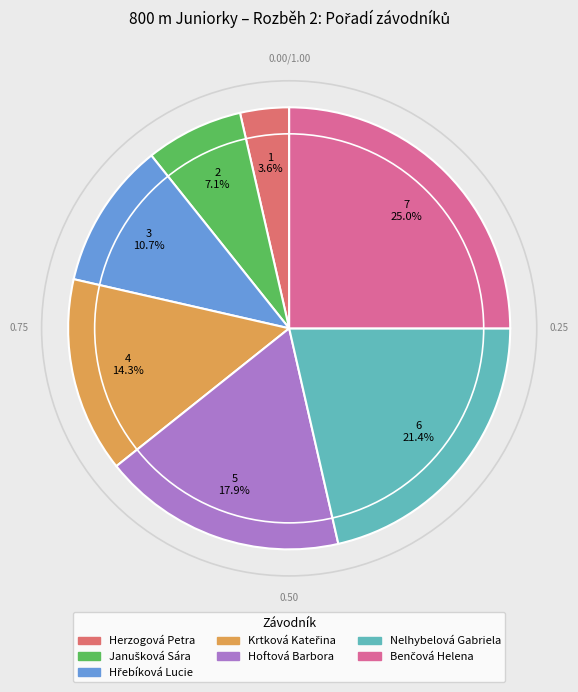

How much of the chart is everything except Herzogová Petra?

96.4%